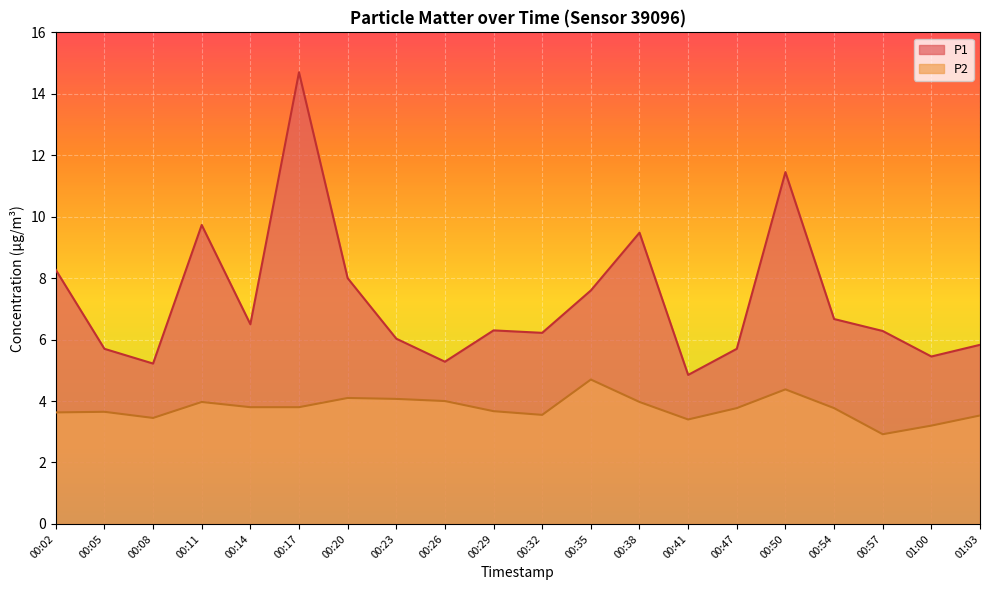

True or false: P1 and P2 intersect in this chart.

False